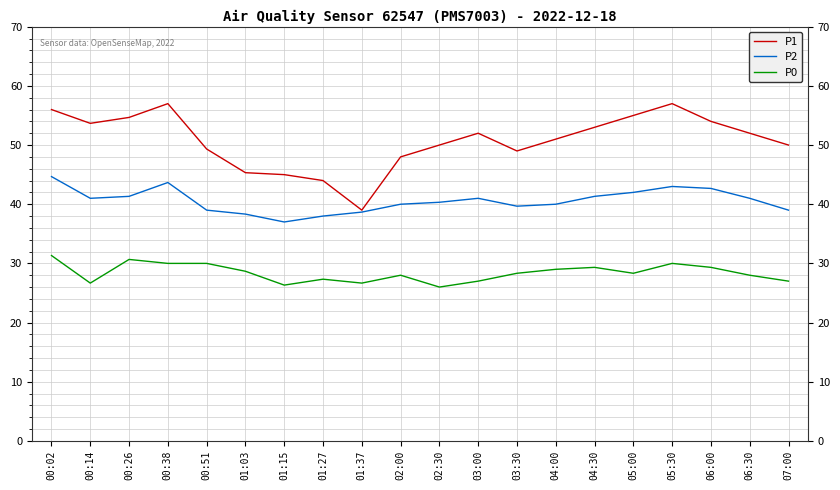

True or false: P0 and P2 cross at least once.

False